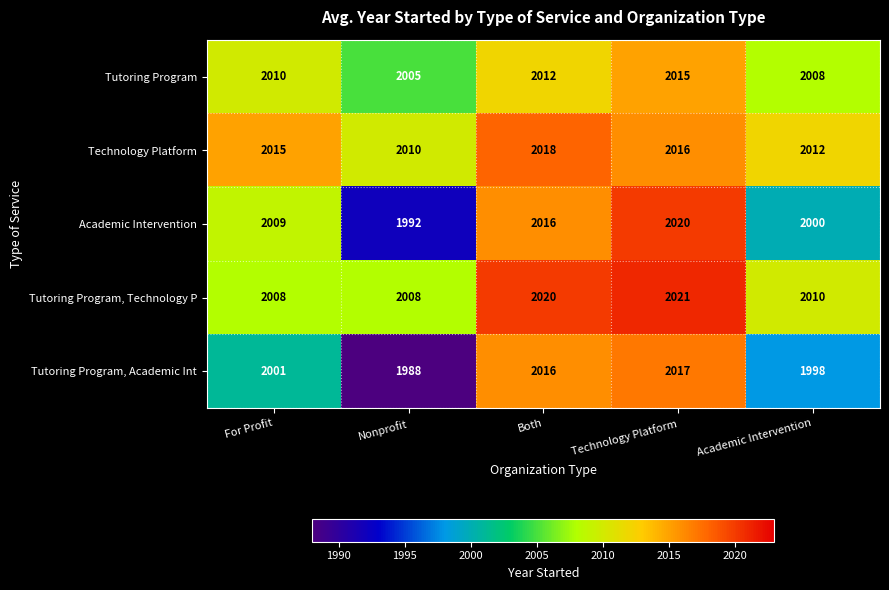

Reading left to right, what are all the values shown in this chart?

Tutoring Program: 2010	2005	2012	2015	2008
Technology Platform: 2015	2010	2018	2016	2012
Academic Intervention: 2009	1992	2016	2020	2000
Tutoring Program, Technology P: 2008	2008	2020	2021	2010
Tutoring Program, Academic Int: 2001	1988	2016	2017	1998